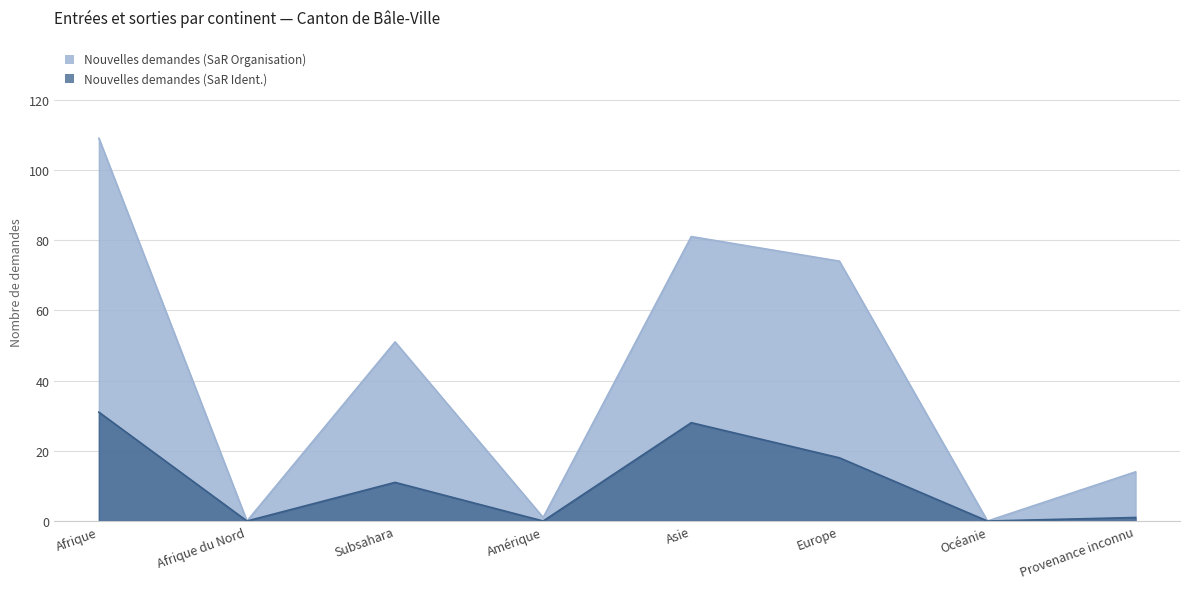

Rank the series by their average value, from highest to lowest.

Nouvelles demandes (SaR Organisation), Nouvelles demandes (SaR Ident.)